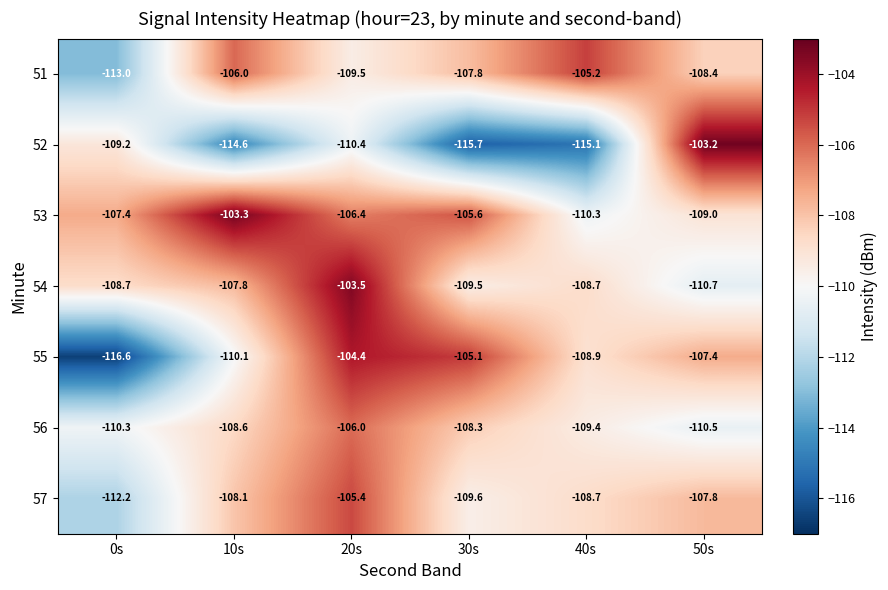

The 55 series shows -108.9 at 40s. True or false?

True